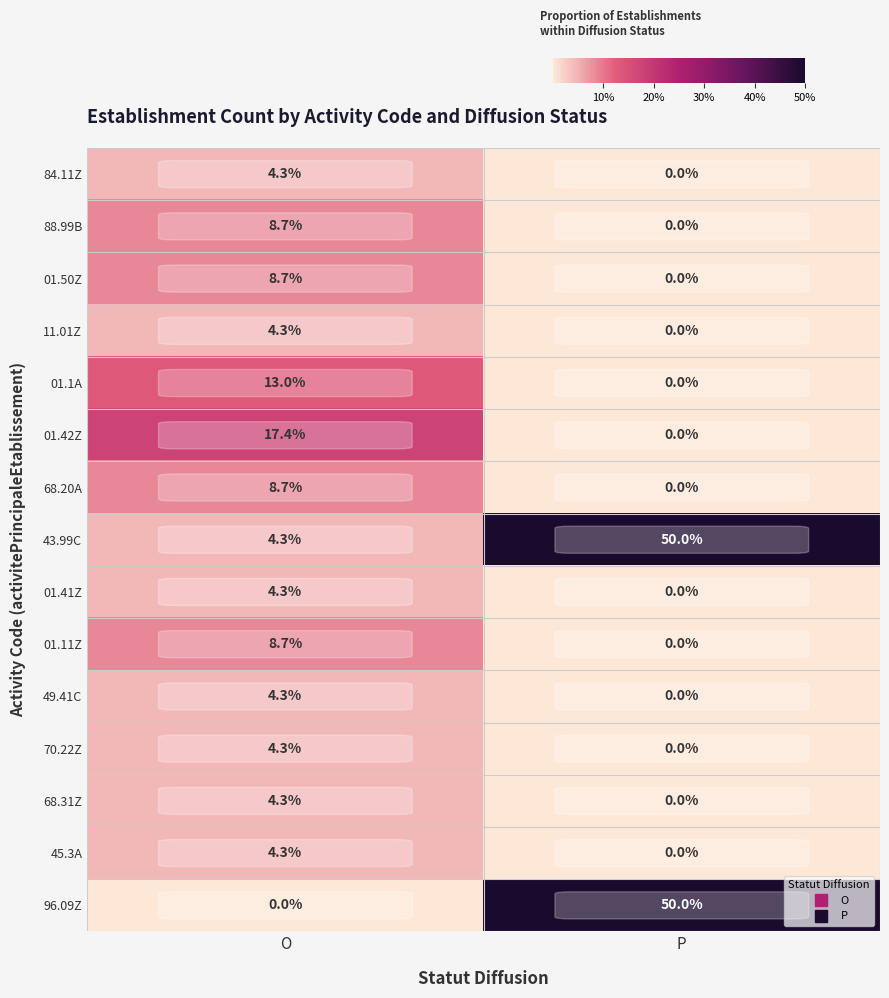

Which series has the largest total across all categories?

43.99C